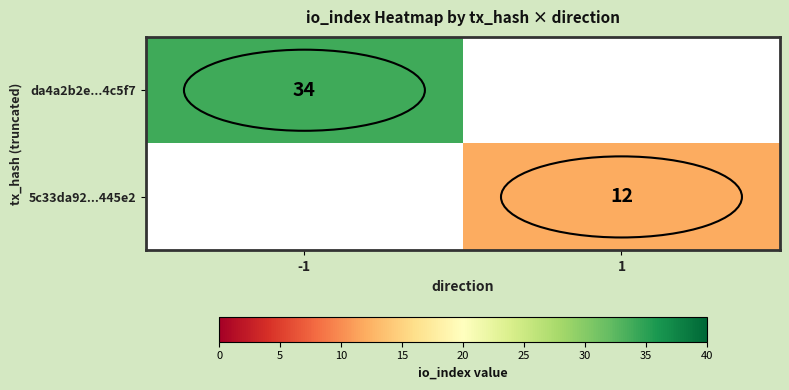

What is the greatest value displayed?

34.0